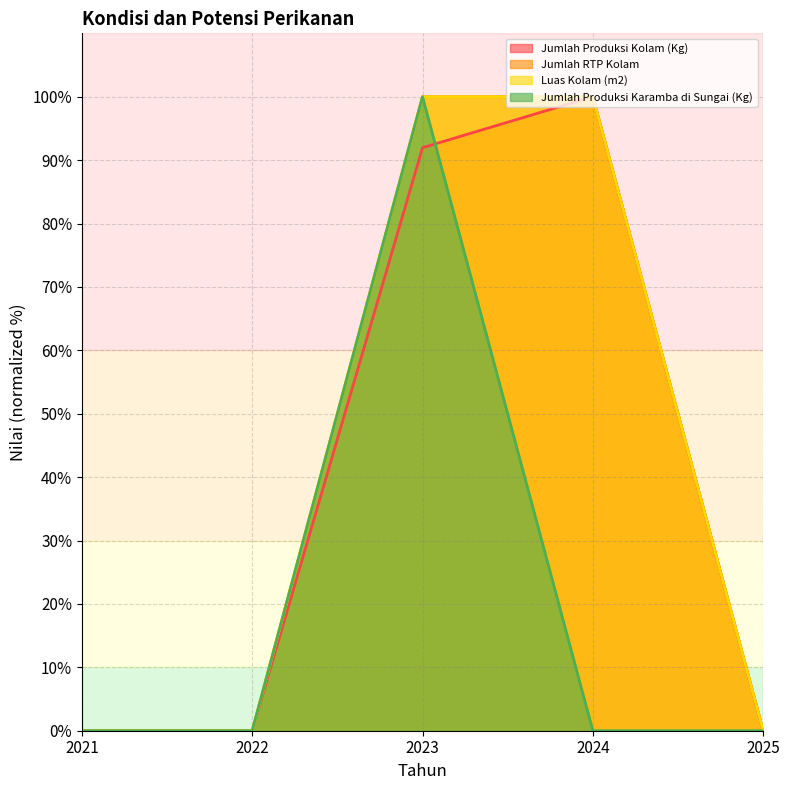

List the series in order of their peak value, lowest first.

Jumlah Produksi Kolam (Kg), Jumlah RTP Kolam, Luas Kolam (m2), Jumlah Produksi Karamba di Sungai (Kg)